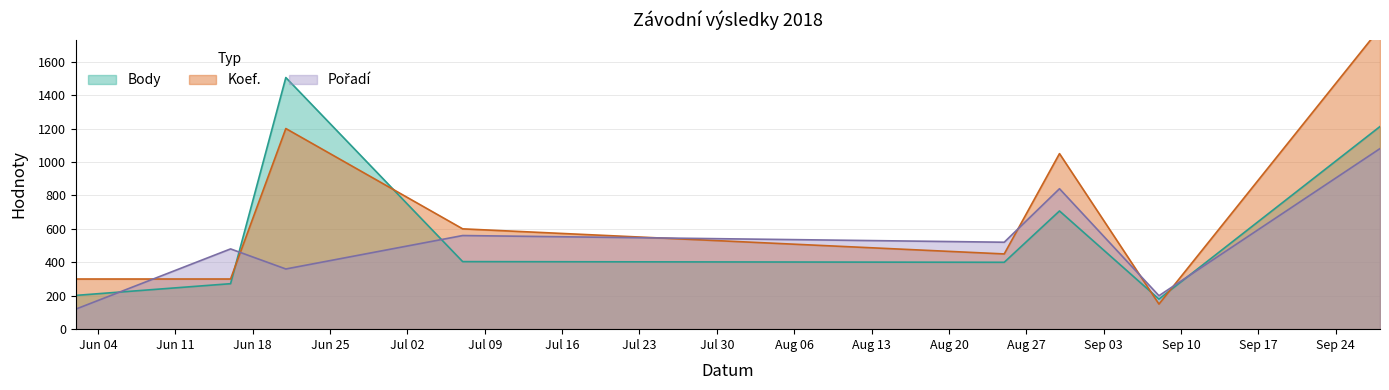

What is the label of the 6th point from the left?

2018-08-30